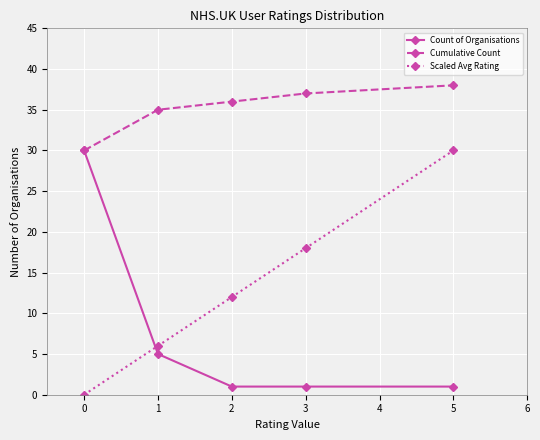

The value of Count of Organisations at 3 is 1. True or false?

True